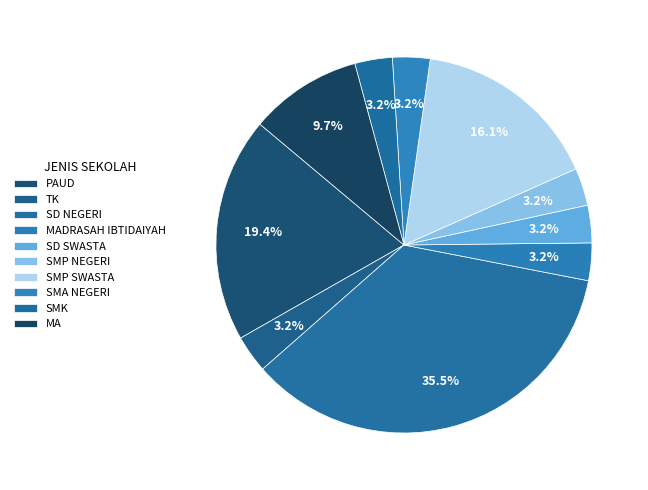

Which category has the smallest portion of the pie?

TK